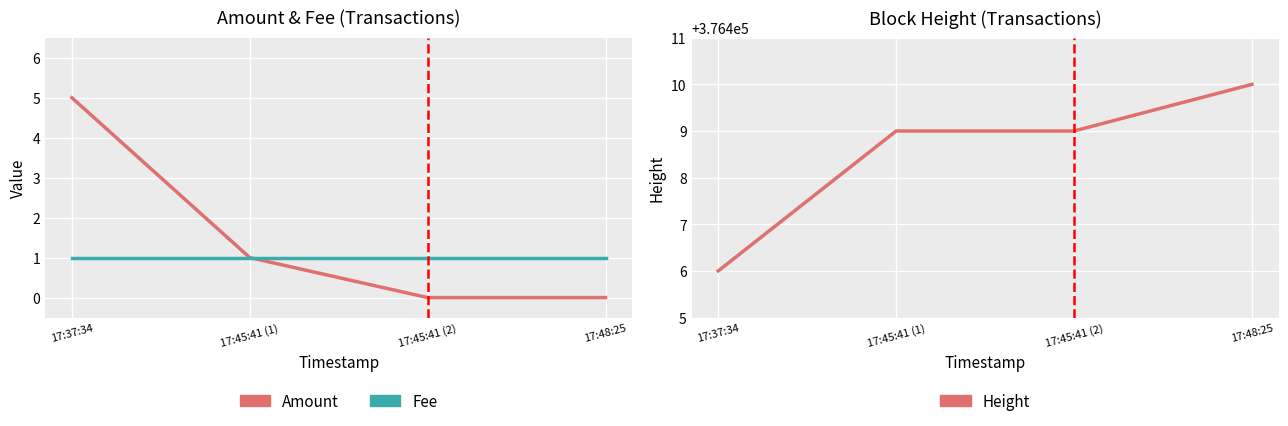

True or false: Height and Amount cross at least once.

False